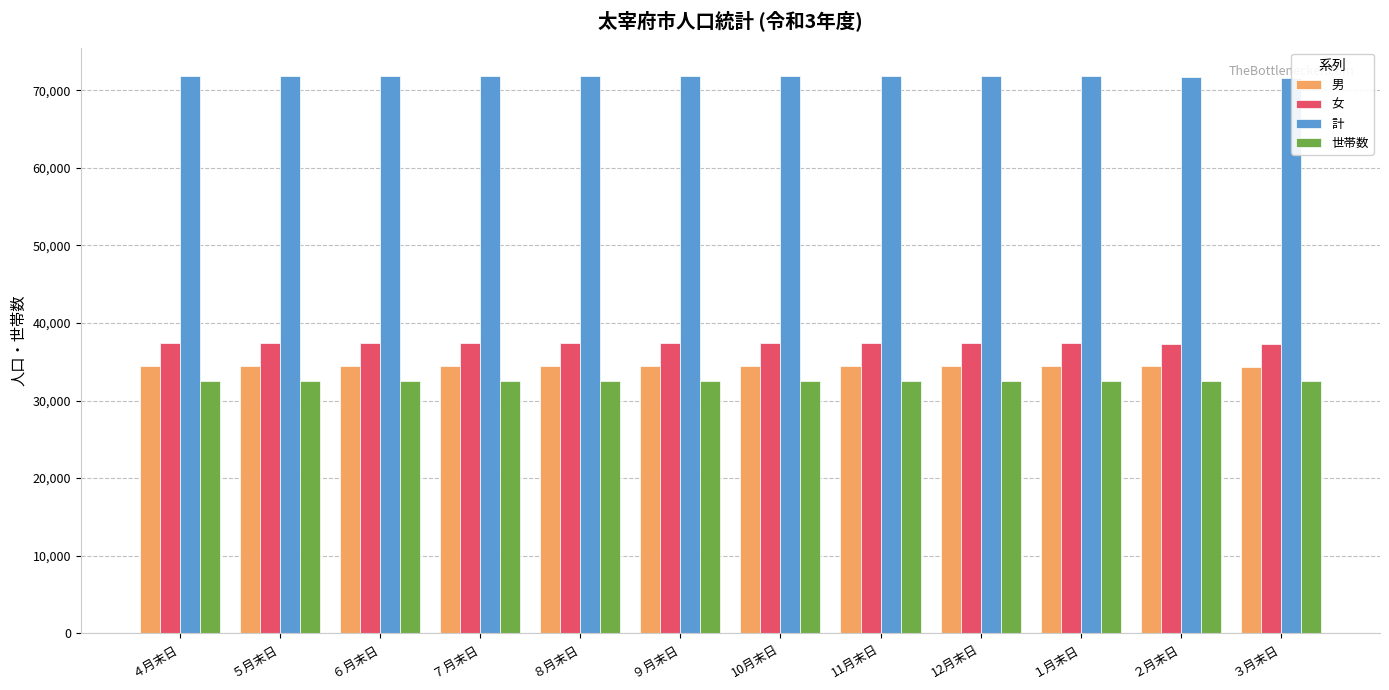

What position from the left is 11月末日?

8